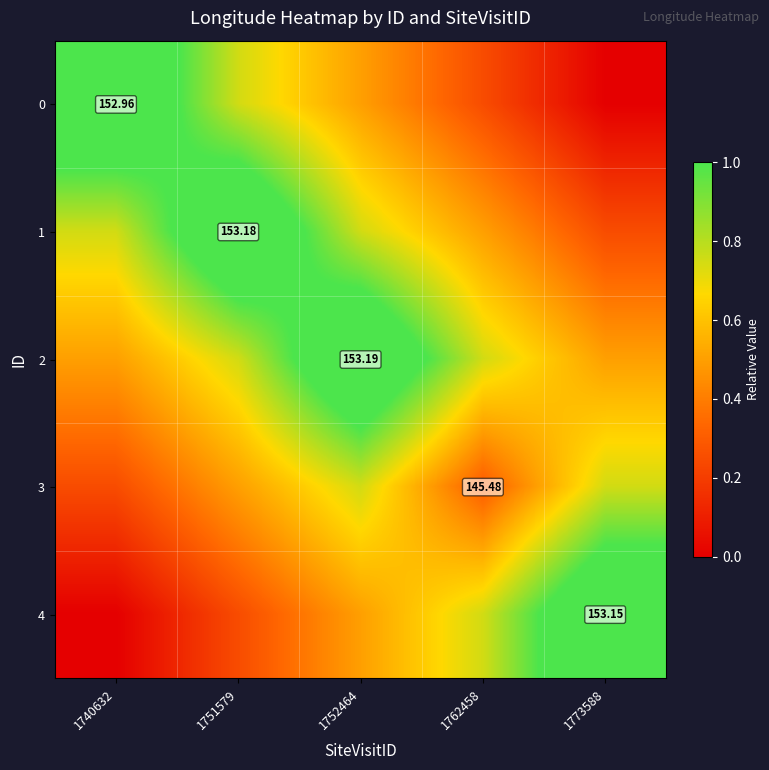

What is the approximate value of 1 at 1752464?

0.8